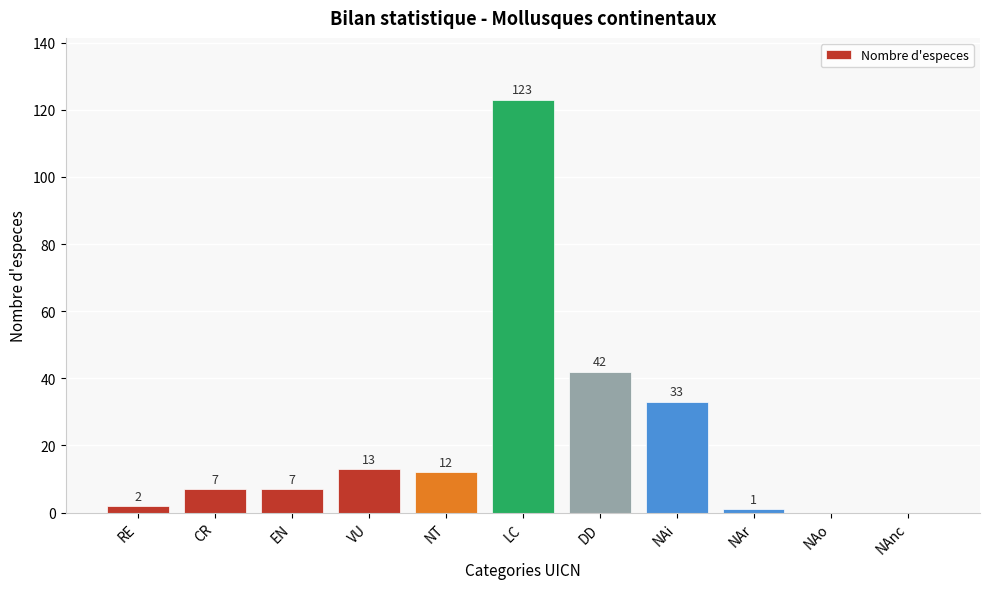

Reading right to left, list all the values displayed in this chart.

NAnc=0	NAo=0	NAr=1	NAi=33	DD=42	LC=123	NT=12	VU=13	EN=7	CR=7	RE=2